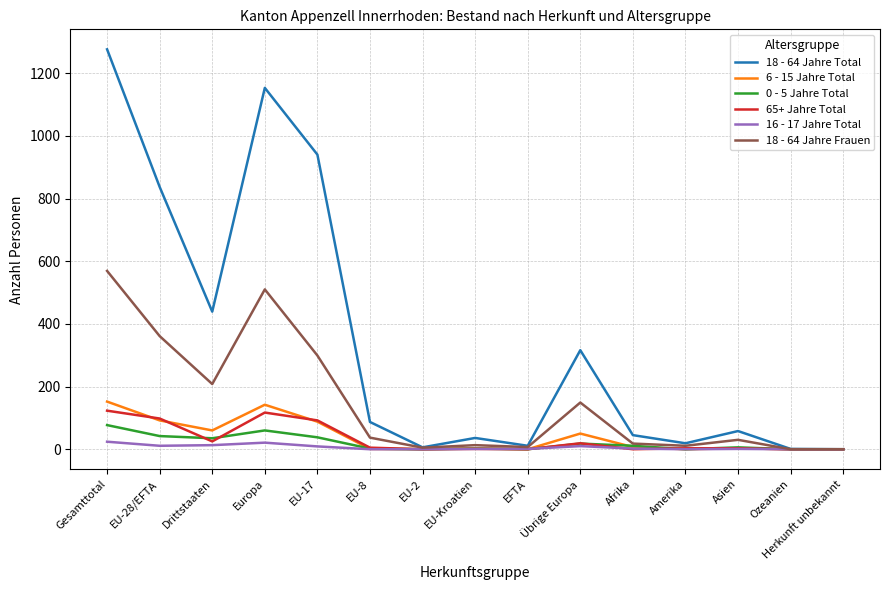

What value does the 65+ Jahre Total series have at Europa, to the nearest 50?

100